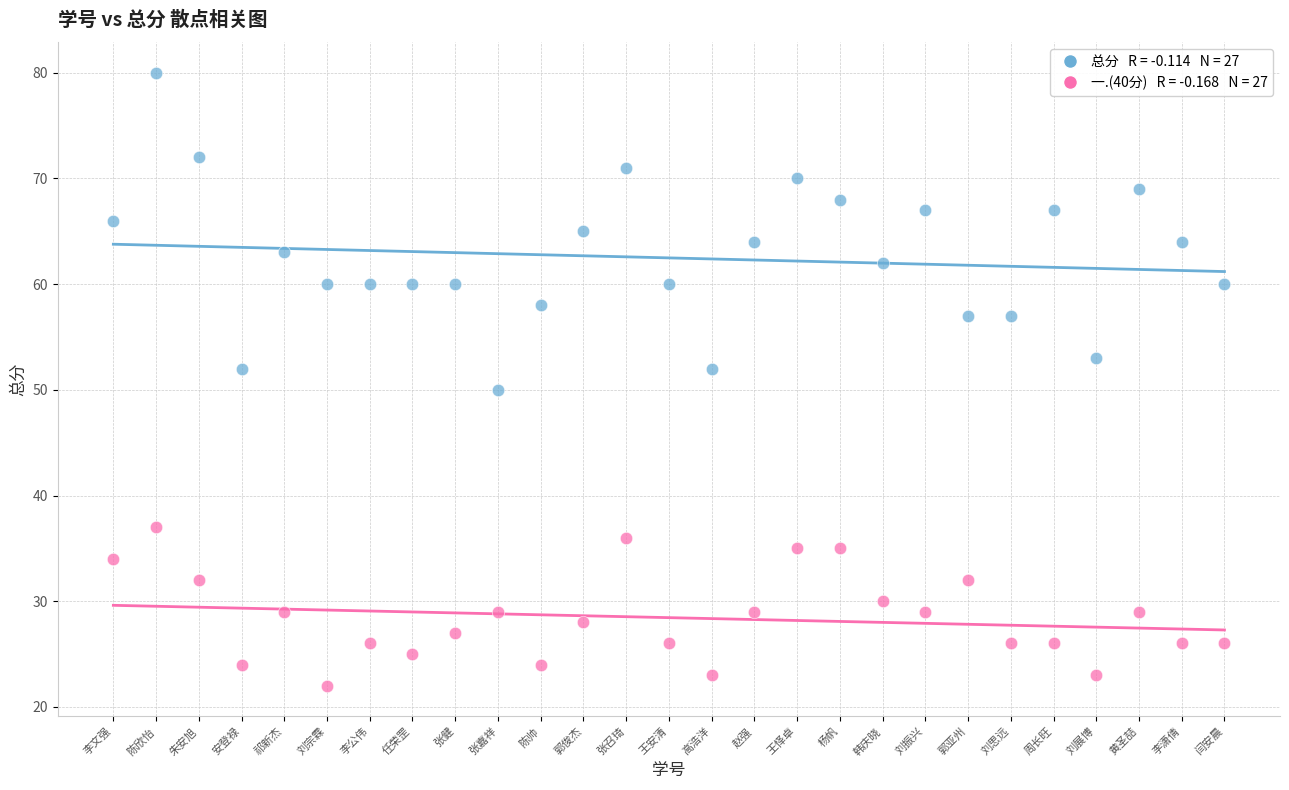

Across all data points, what is the range of Y values (max minus min)?

58